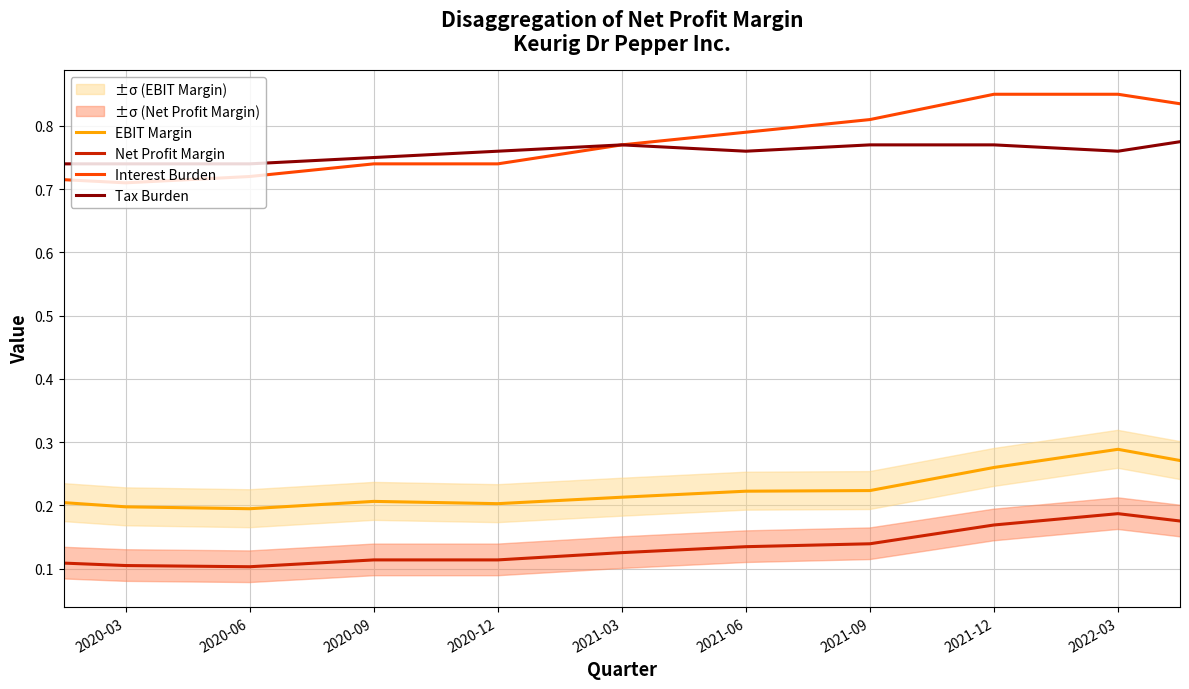

What is the difference between the second highest and second lowest values in the Net Profit Margin series?

0.1